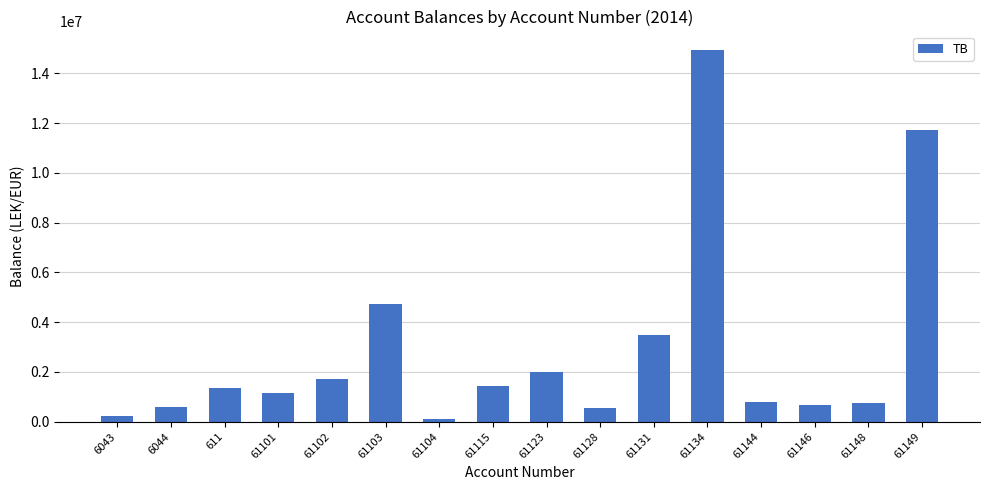

What is the difference between the values at 61146 and 61103?

4068981.4